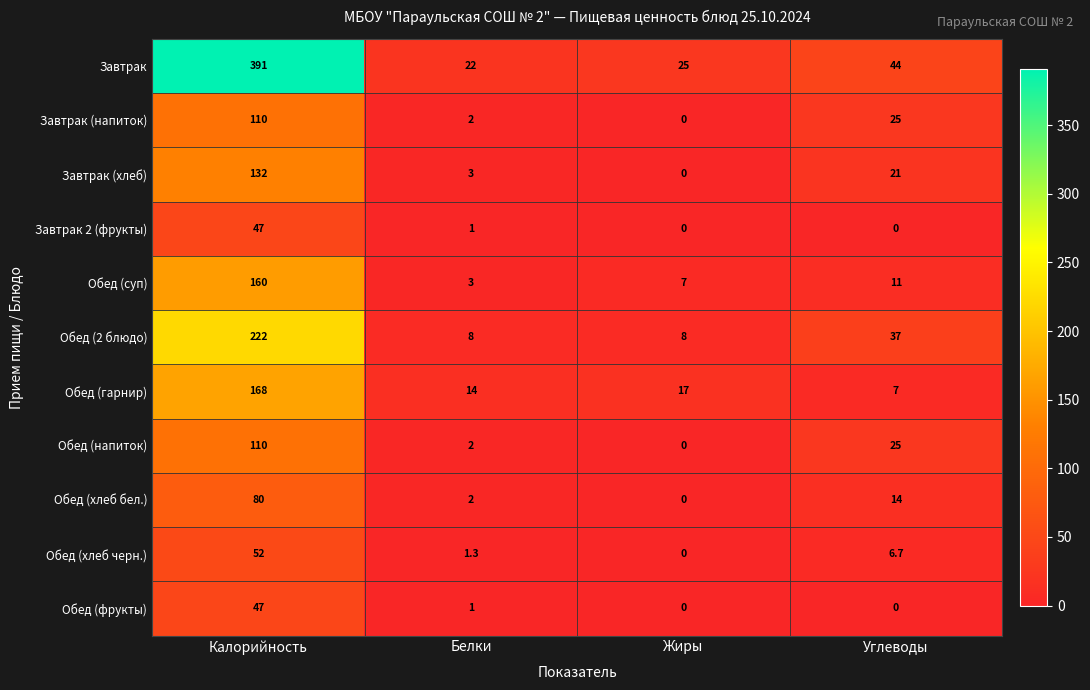

What is the difference between the highest and lowest values at Углеводы?

44.0